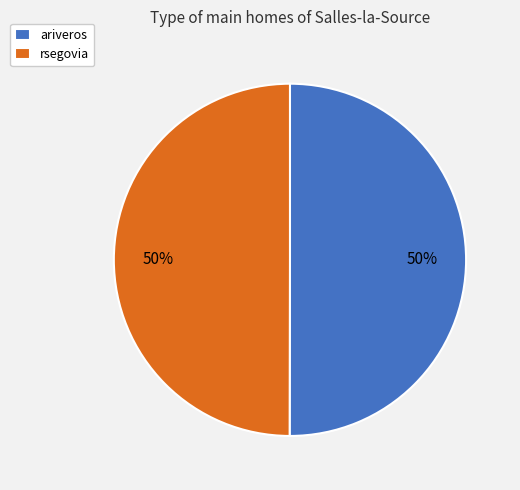

What percentage is the ariveros slice, to the nearest percent?

50%